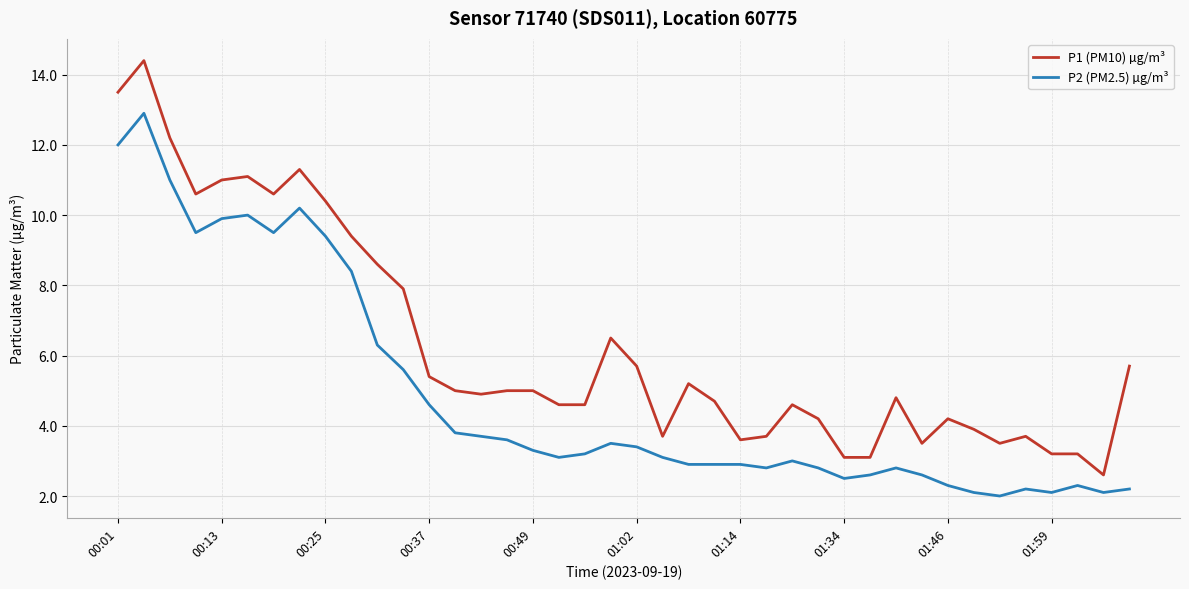

List the series in order of their peak value, highest first.

P1 (PM10) µg/m³, P2 (PM2.5) µg/m³